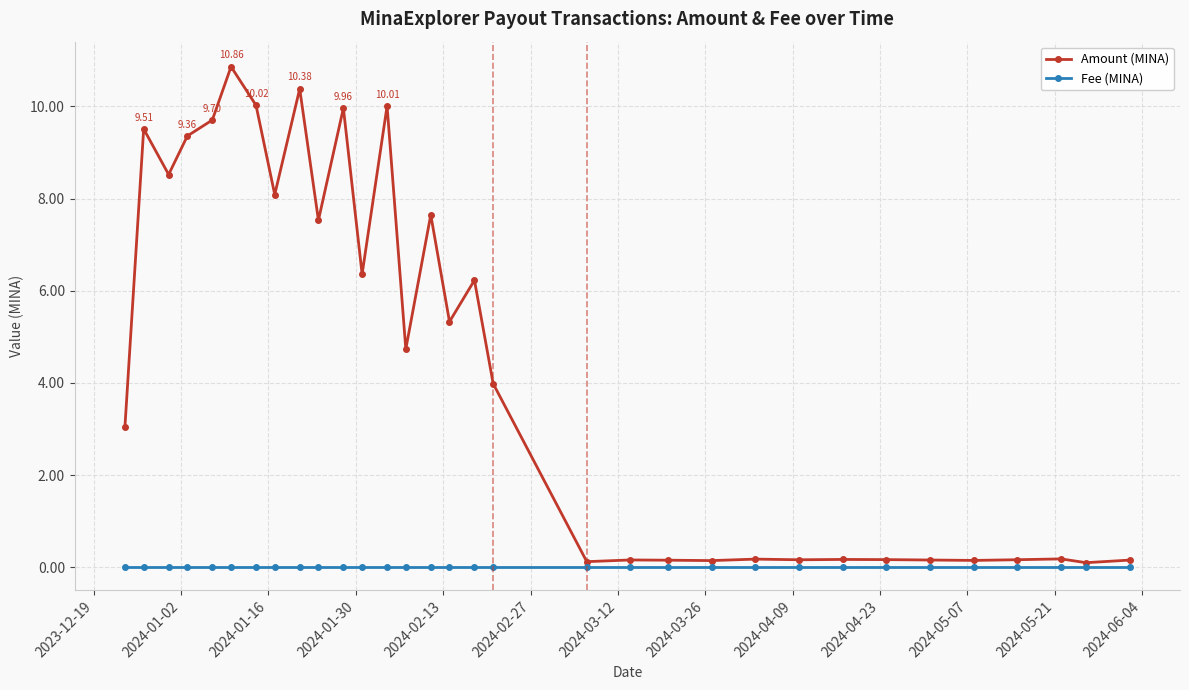

Which series has the widest spread of values?

Amount (MINA)